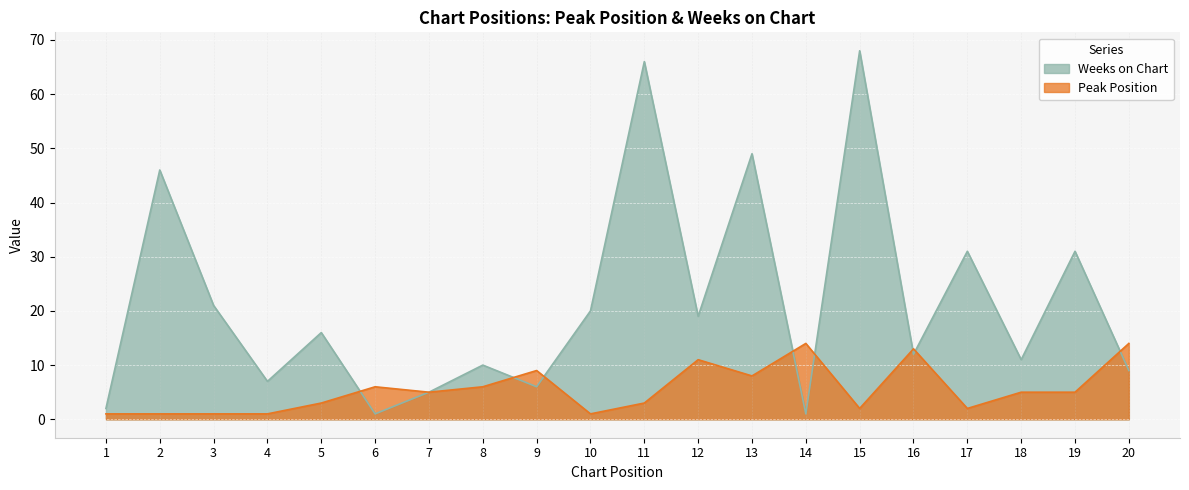

How many interior local valleys does the Weeks on Chart series have?

7